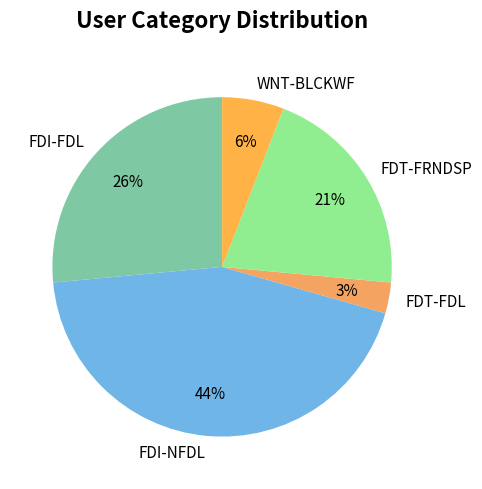

How many slices are in this pie chart?

5